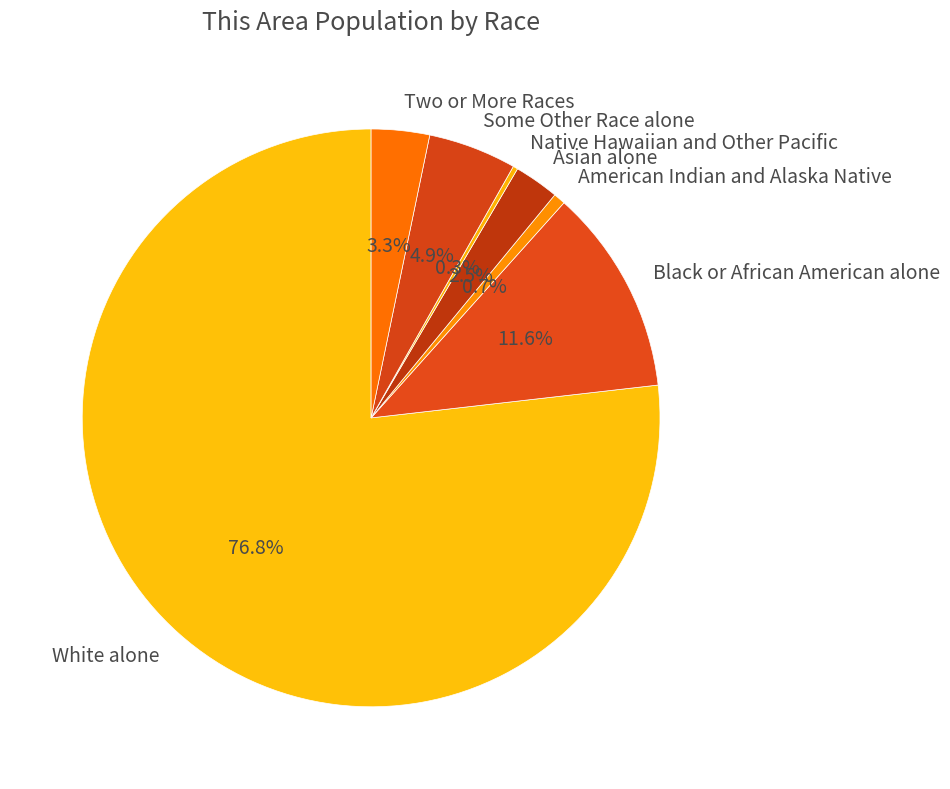

Between Black or African American alone and White alone, which is larger?

White alone